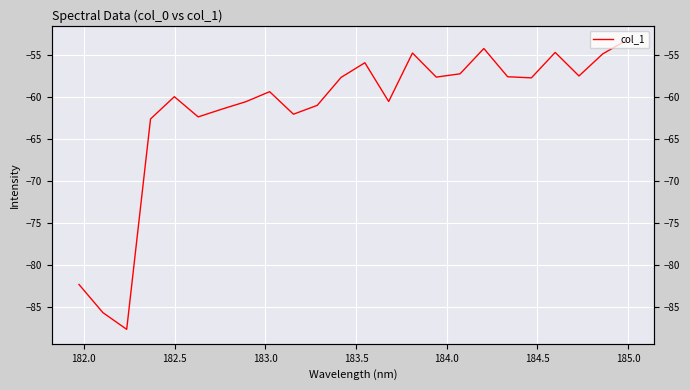

The chart shows a value of -11.9 at 18. True or false?

False